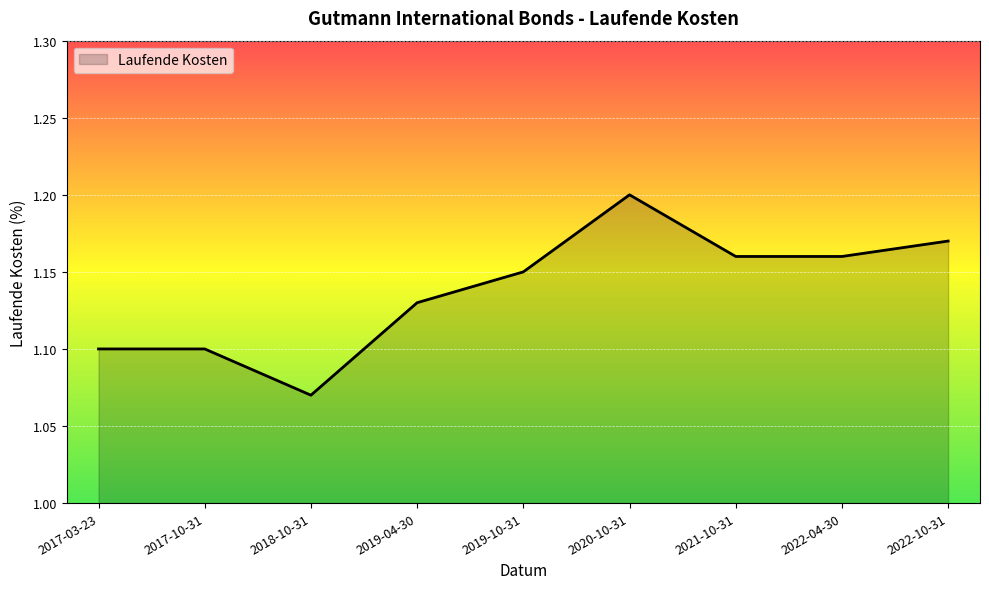

What position from the right is 2019-10-31?

5